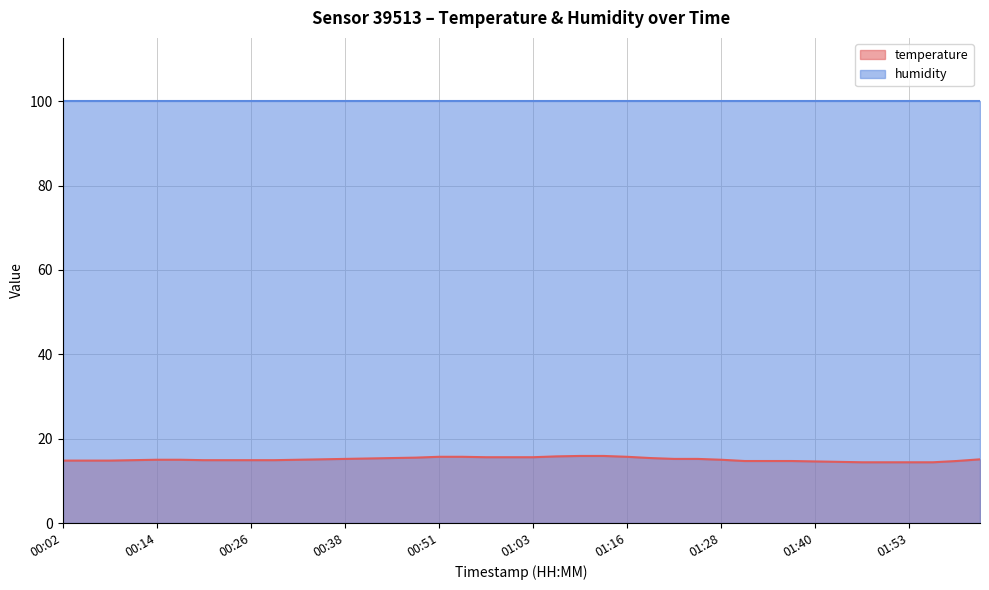

How many categories are shown in the chart?

40